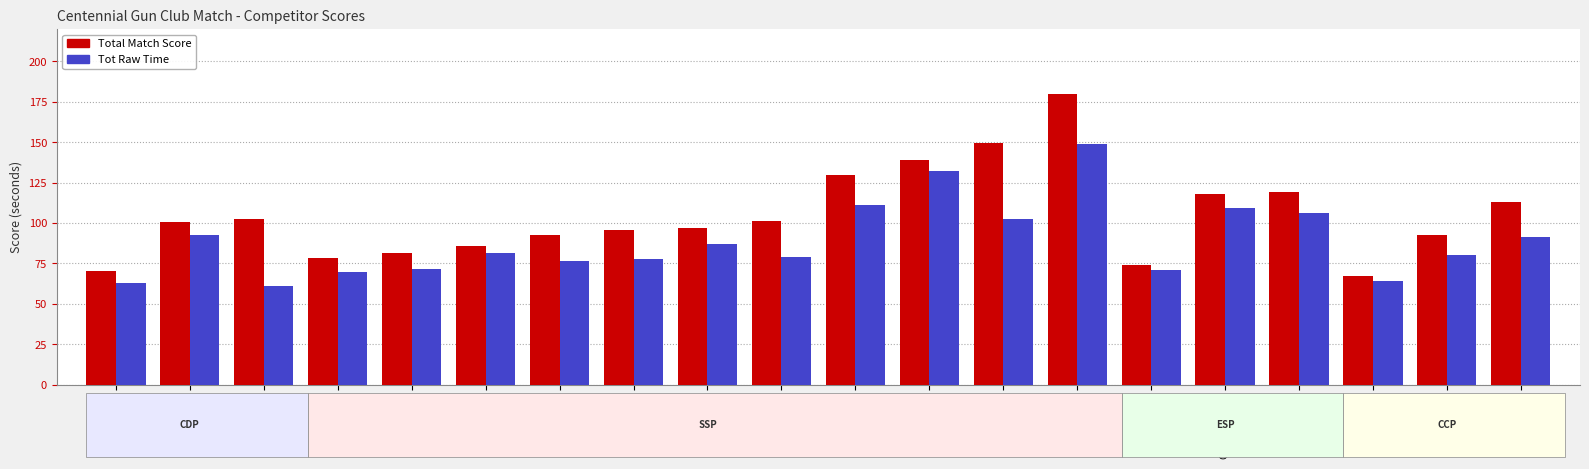

How many data points in Tot Raw Time are above 81?

10